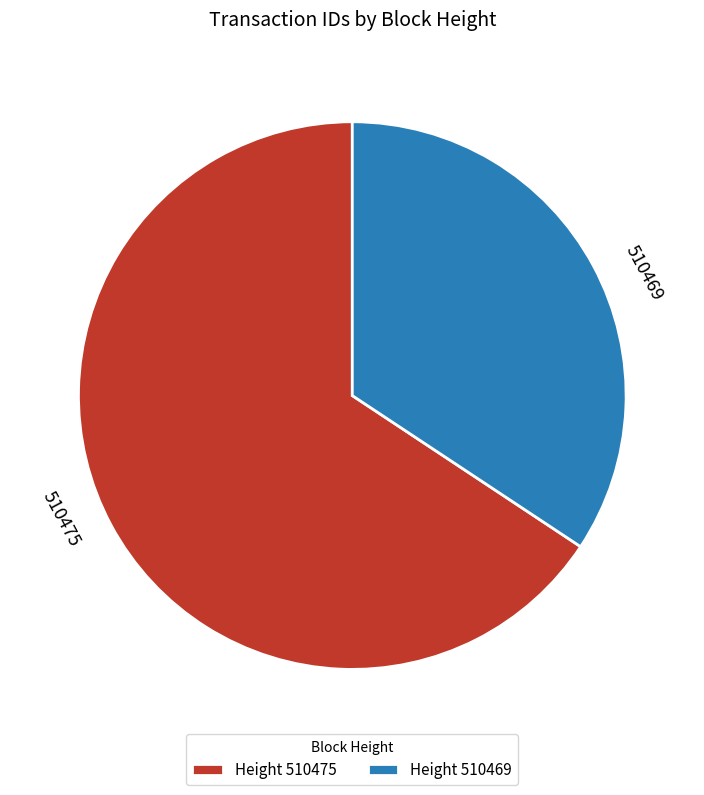

How many slices are in this pie chart?

2